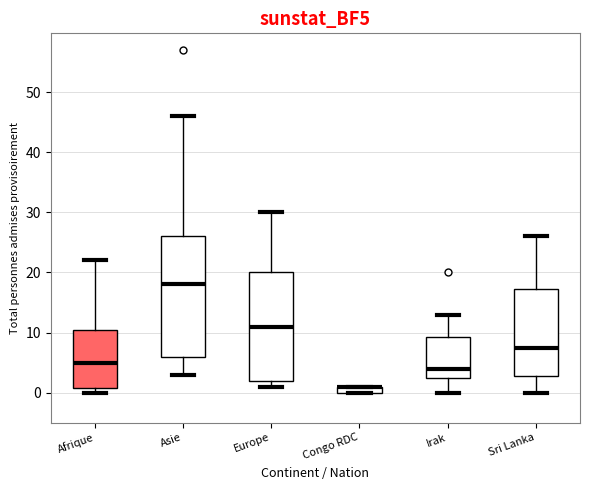

Comparing the boxes themselves (not the whiskers), which one is the tallest?

Asie